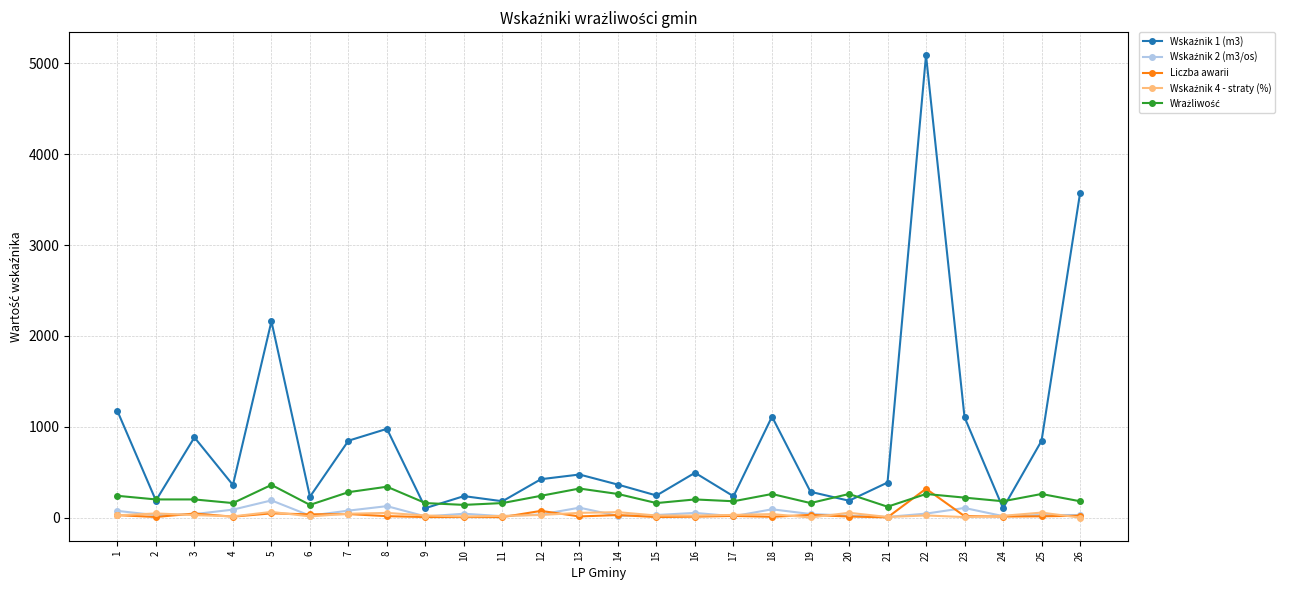

How many categories are shown in the chart?

26